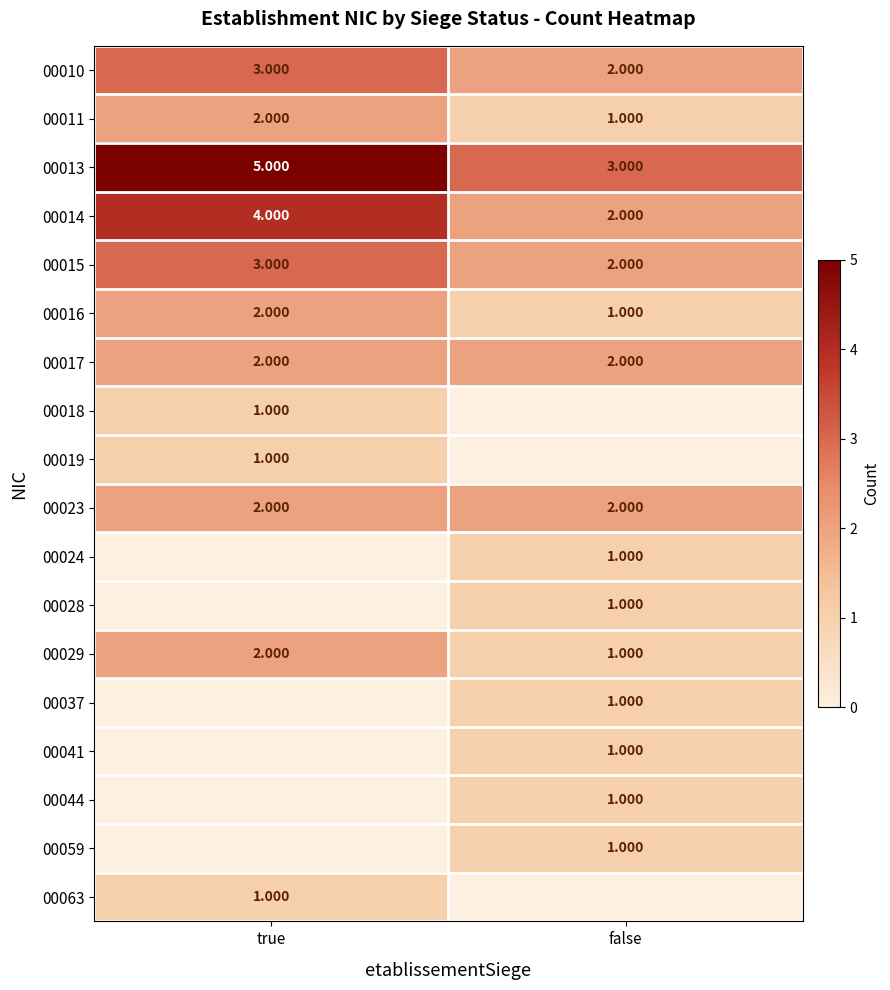

At which label does 00029 reach its minimum?

false